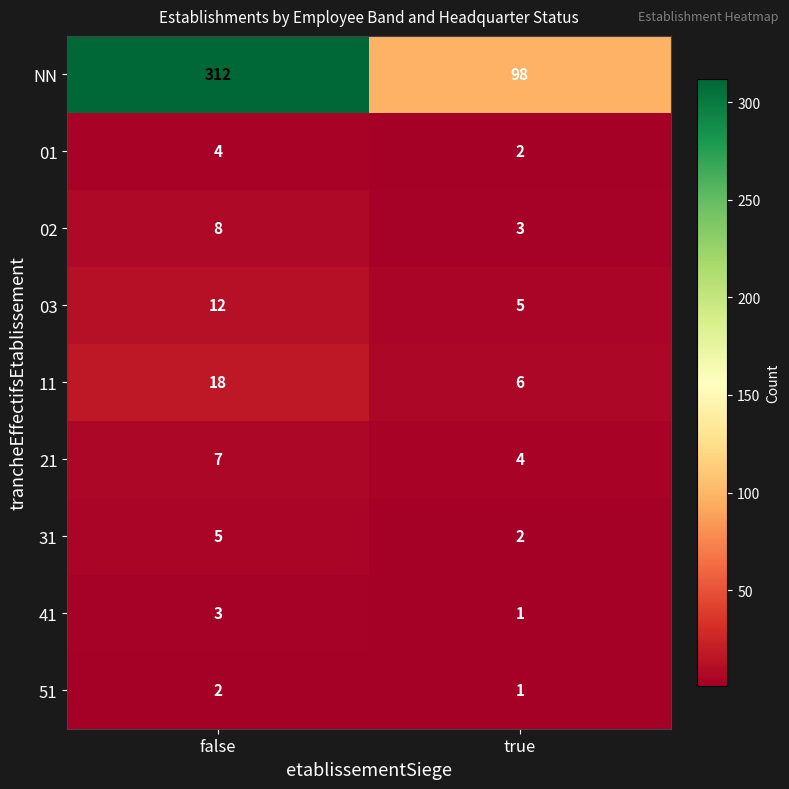

Rank the series by their maximum value, from lowest to highest.

51, 41, 01, 31, 21, 02, 03, 11, NN